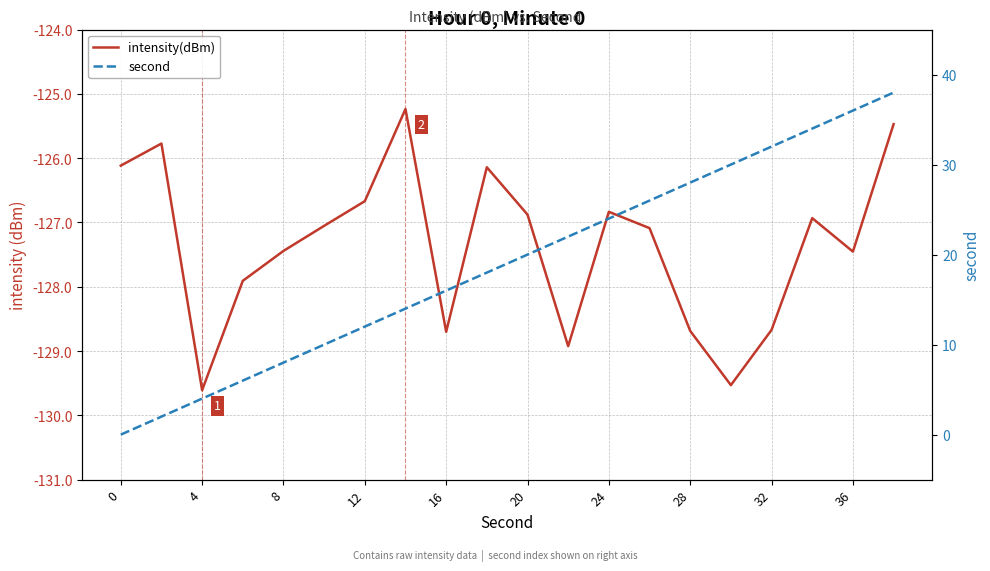

Rank the series by their maximum value, from highest to lowest.

second, intensity(dBm)